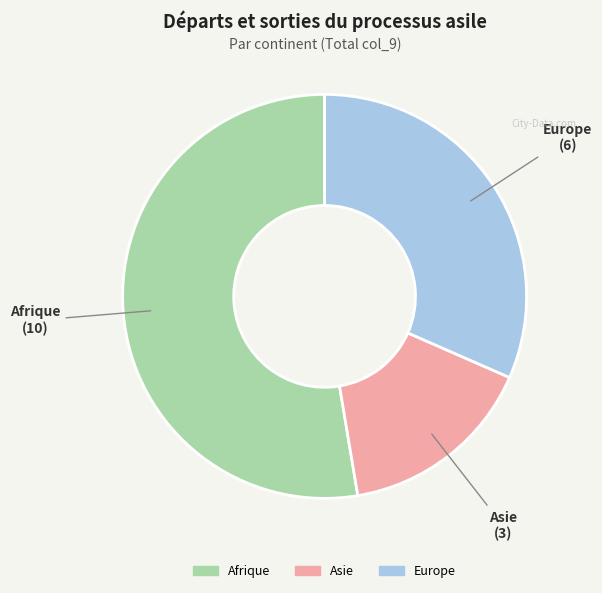

Rank the categories by value from highest to lowest.

Afrique, Europe, Asie